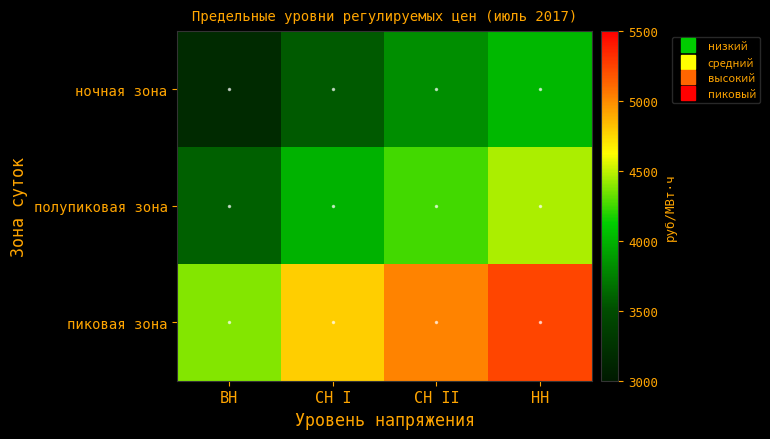

Between ВН and СН I, which is larger?

СН I